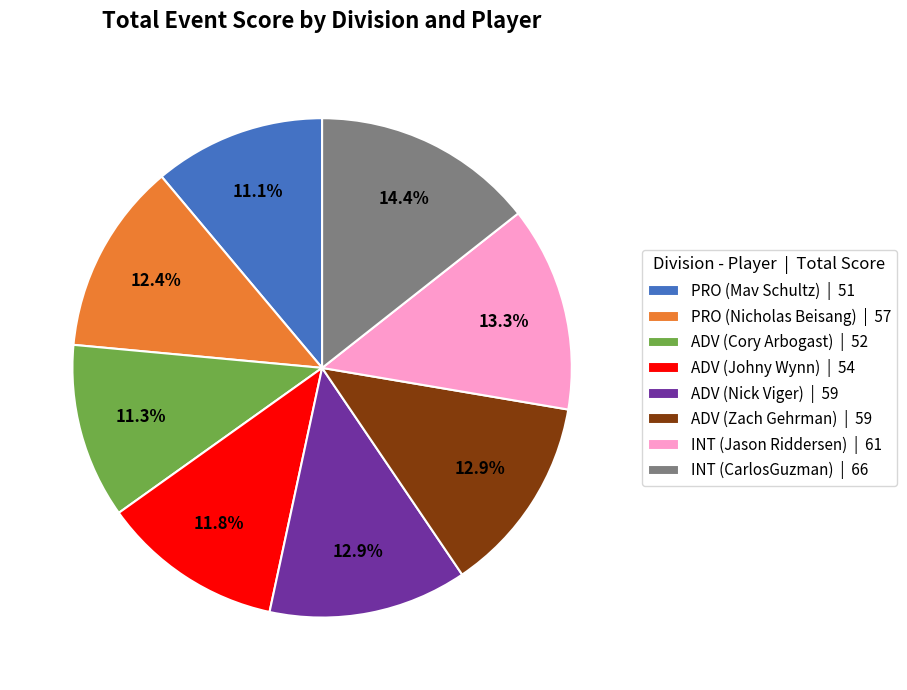

Is the sum of INT (Jason Riddersen) and PRO (Nicholas Beisang) greater than half?

No